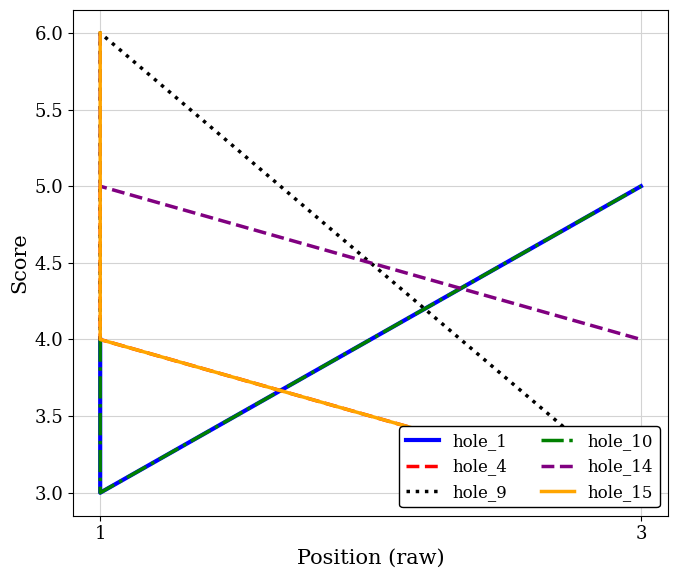

What is the difference between the highest and lowest values at 1?

2